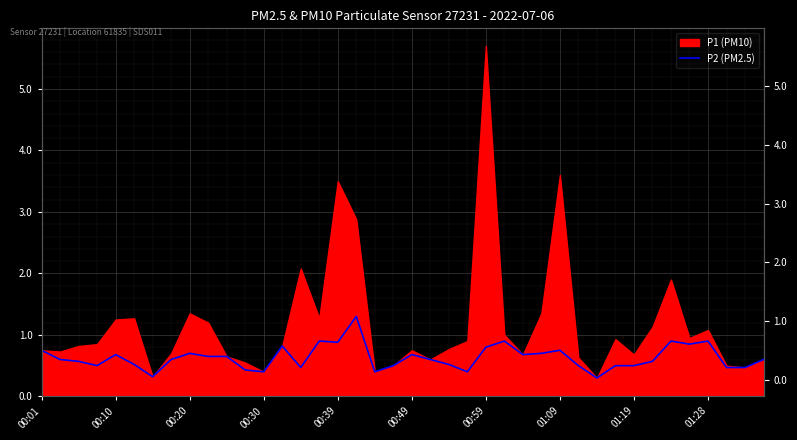

What is the sum of all values?

25.2